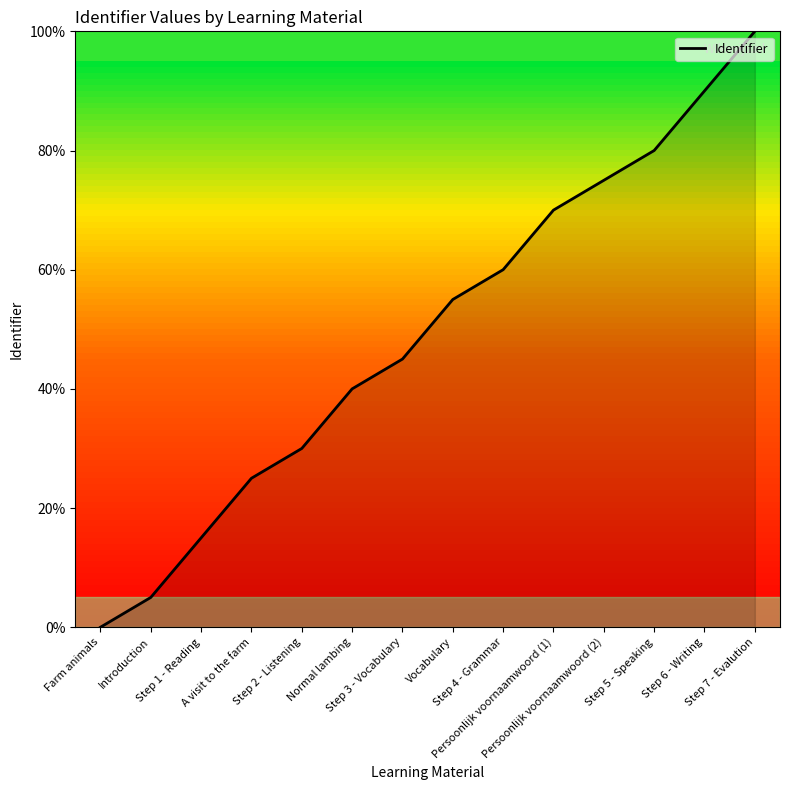

What is the difference between the second highest and minimum values?

90.0